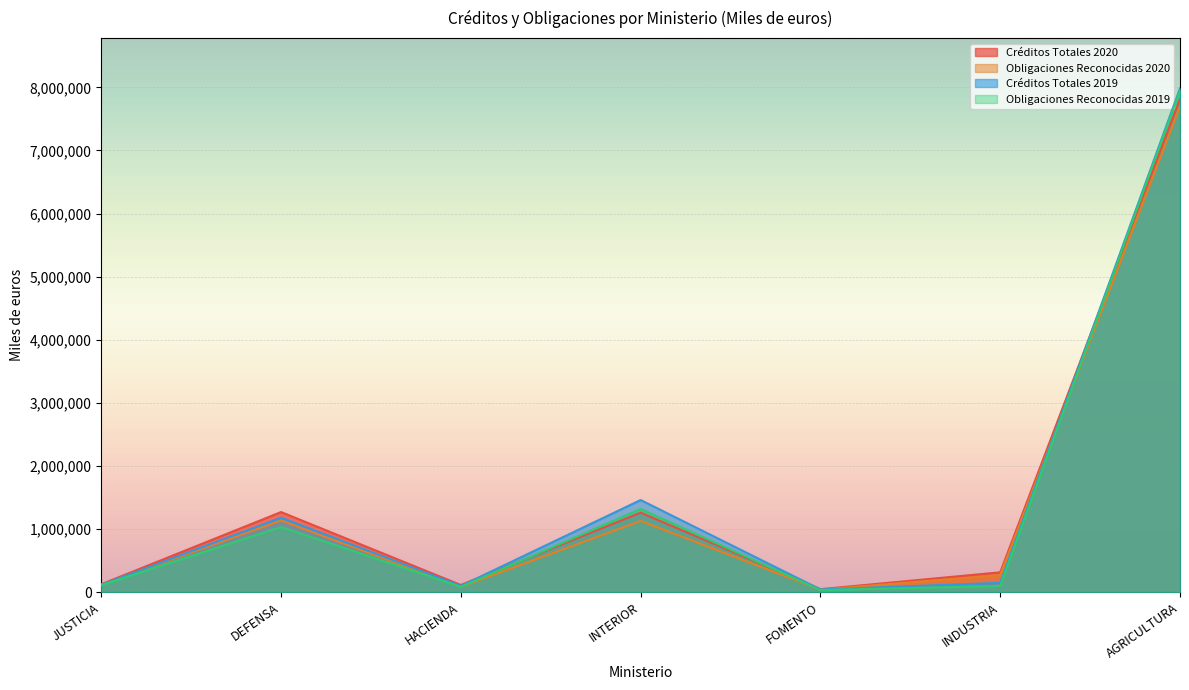

What is the label of the 4th point from the right?

INTERIOR